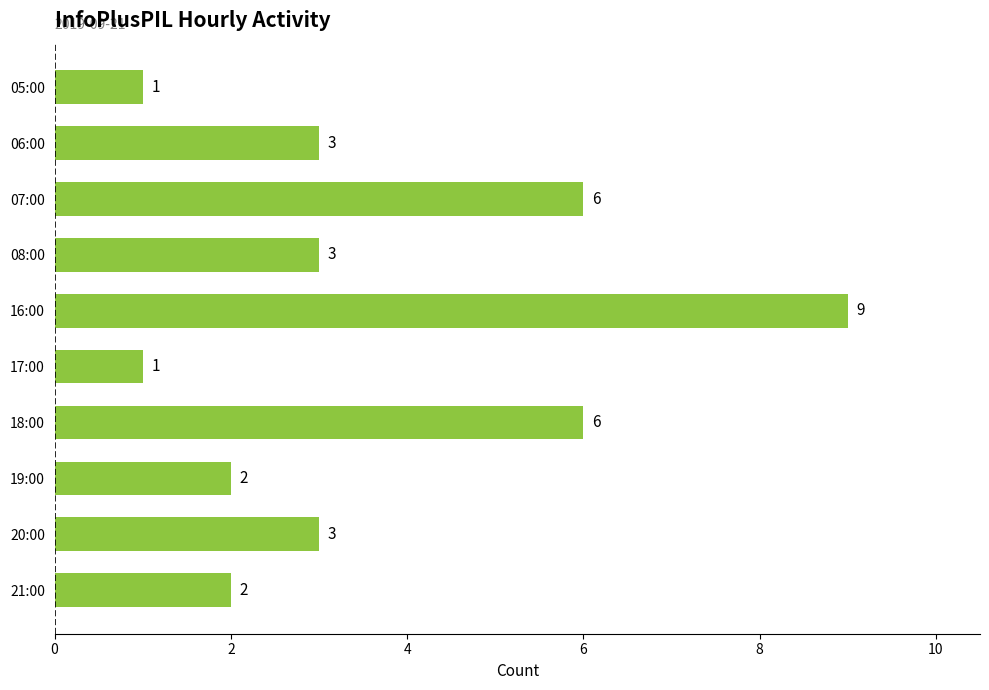

Reading top to bottom, transcribe all the data shown in this chart.

1	3	6	3	9	1	6	2	3	2